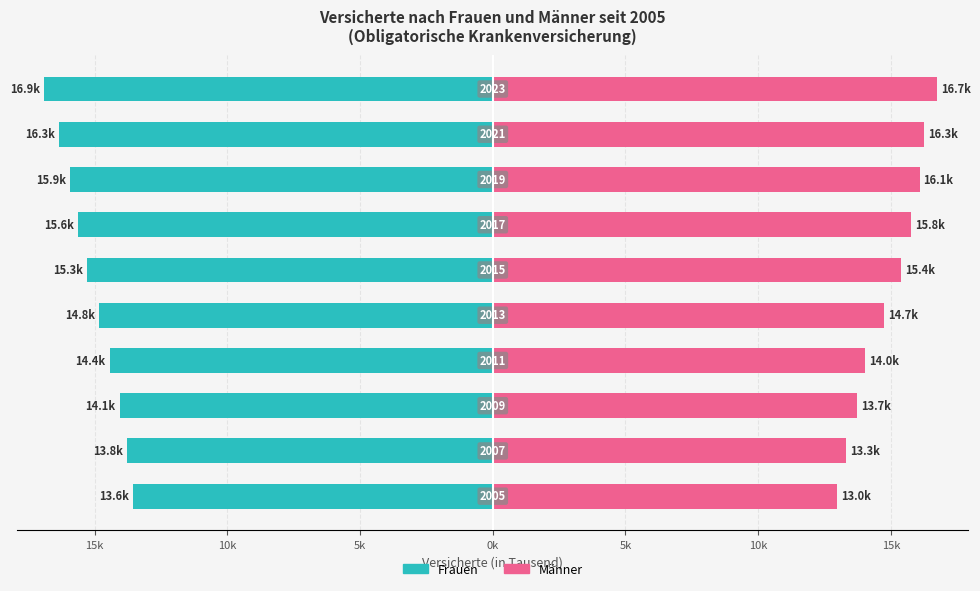

How many values in the Männer series are below 15?

5